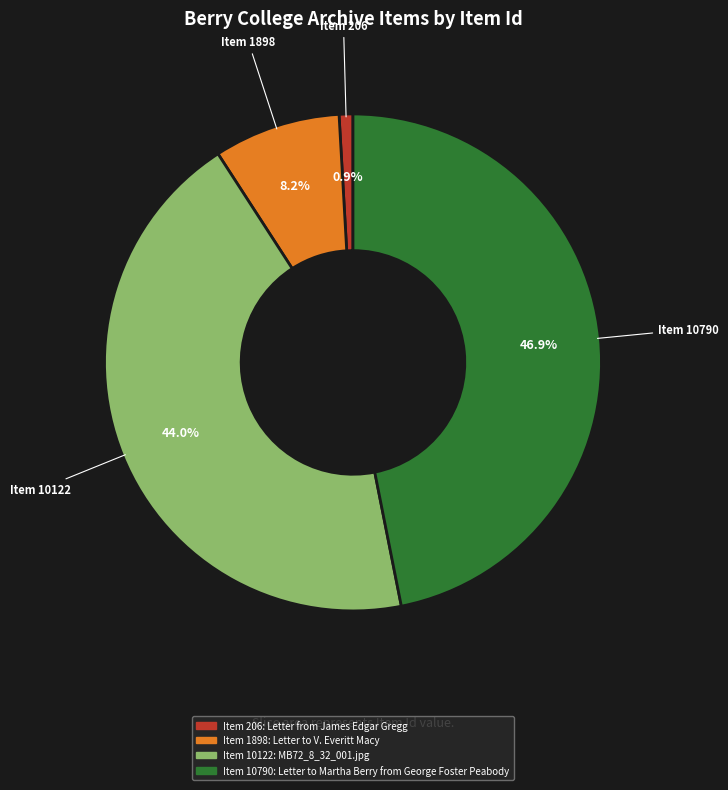

Which has a higher value, Item 206: Letter from James Edgar Gregg or Item 10790: Letter to Martha Berry from George Foster Peabody?

Item 10790: Letter to Martha Berry from George Foster Peabody